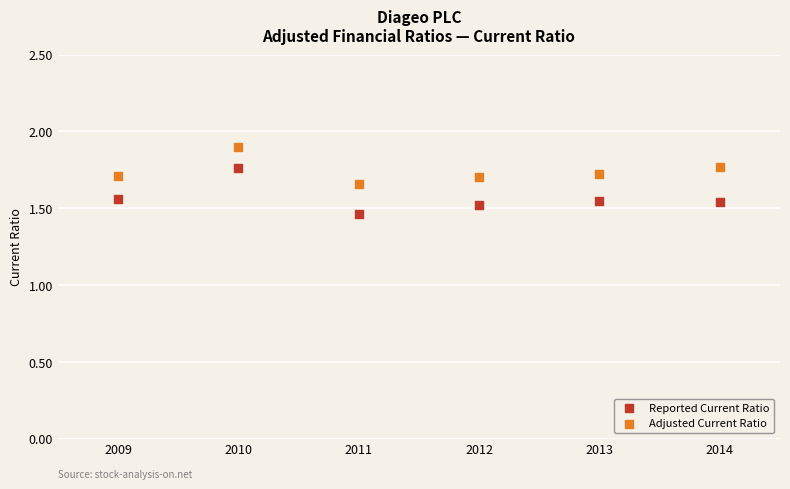

What are all the series names shown in the legend?

Reported Current Ratio, Adjusted Current Ratio